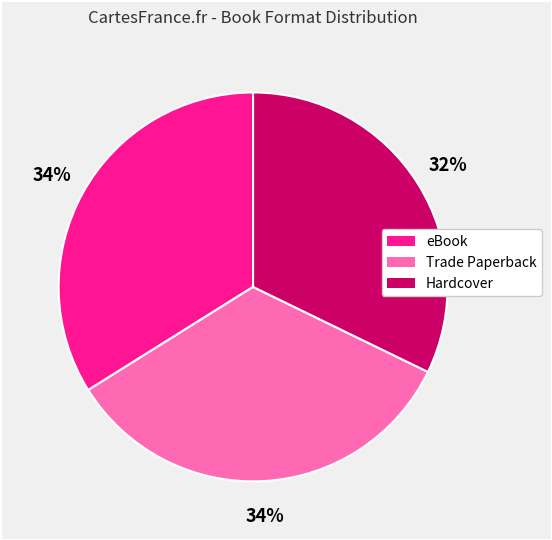

To the nearest percent, what percentage of the pie is Hardcover?

32%